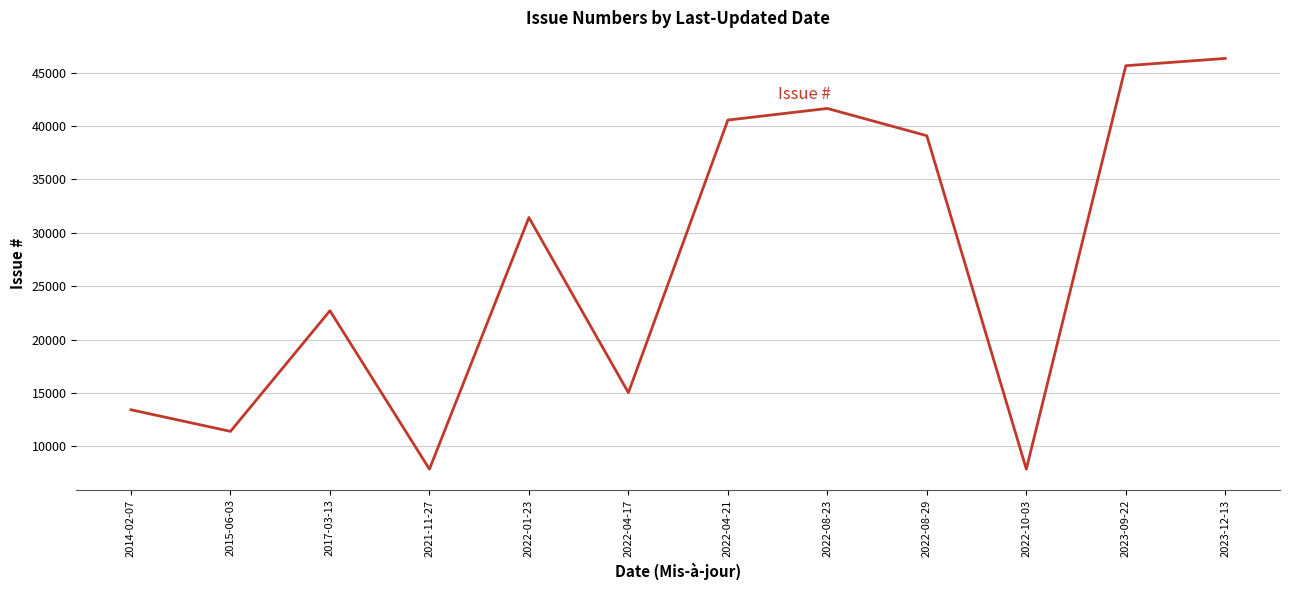

At which category does the chart reach its peak across all series?

2023-12-13